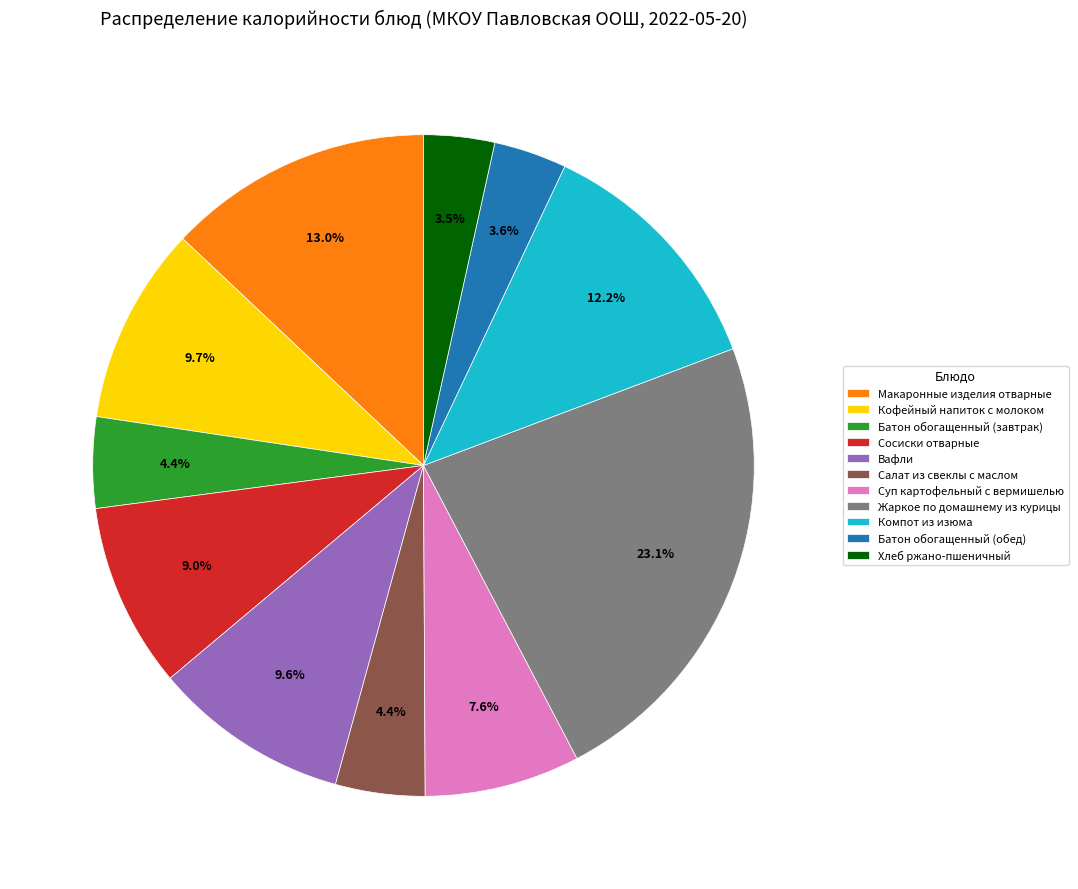

Between Батон обогащенный (обед) and Кофейный напиток с молоком, which is larger?

Кофейный напиток с молоком